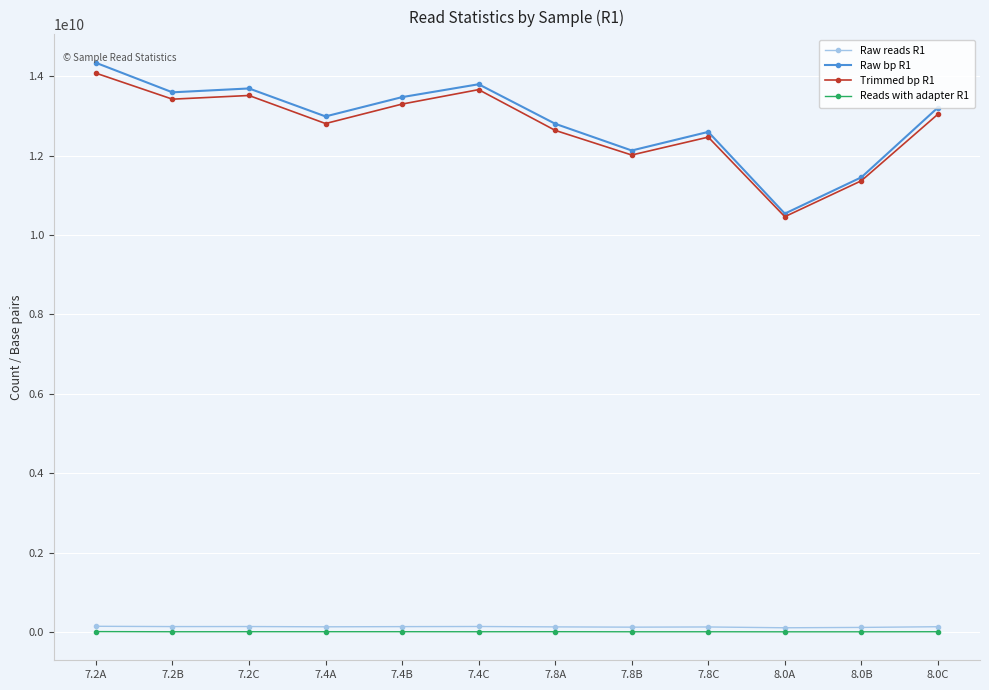

The value of Trimmed bp R1 at 7.2B is 13425434269. True or false?

True